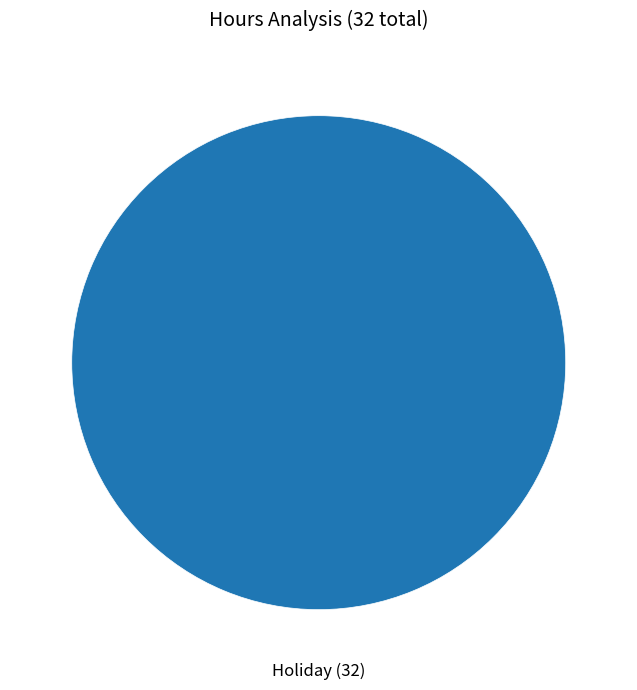

Does any single category account for the majority?

Yes